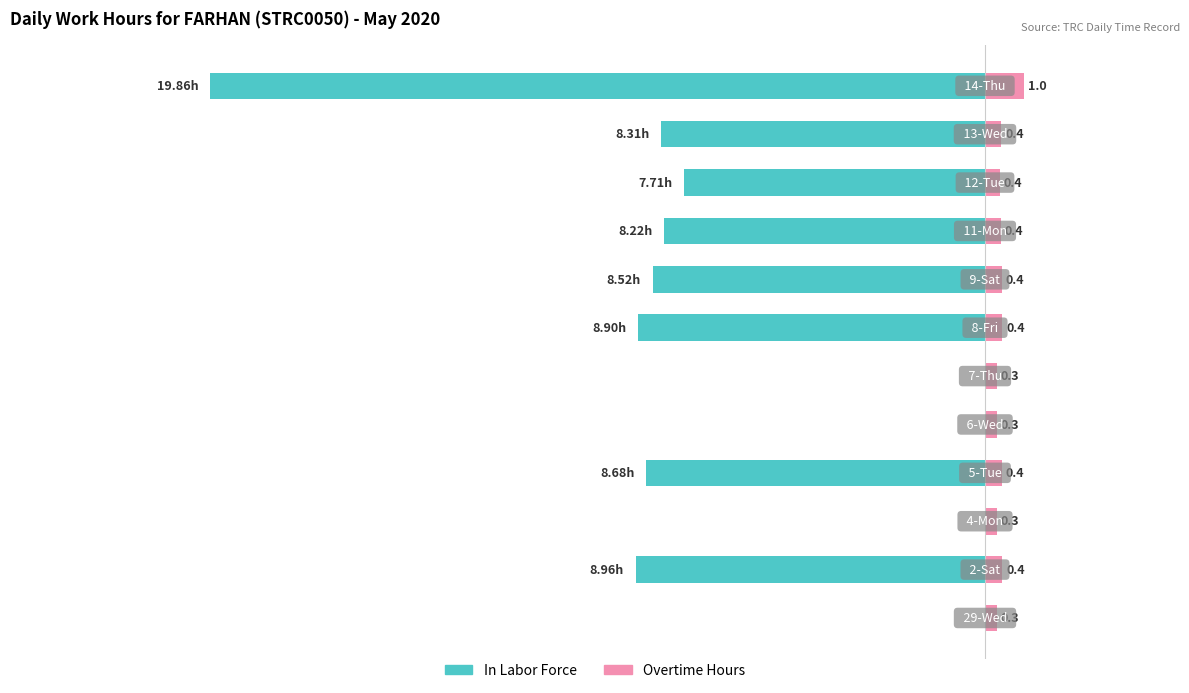

What is the sum of all In Labor Force values?

79.2